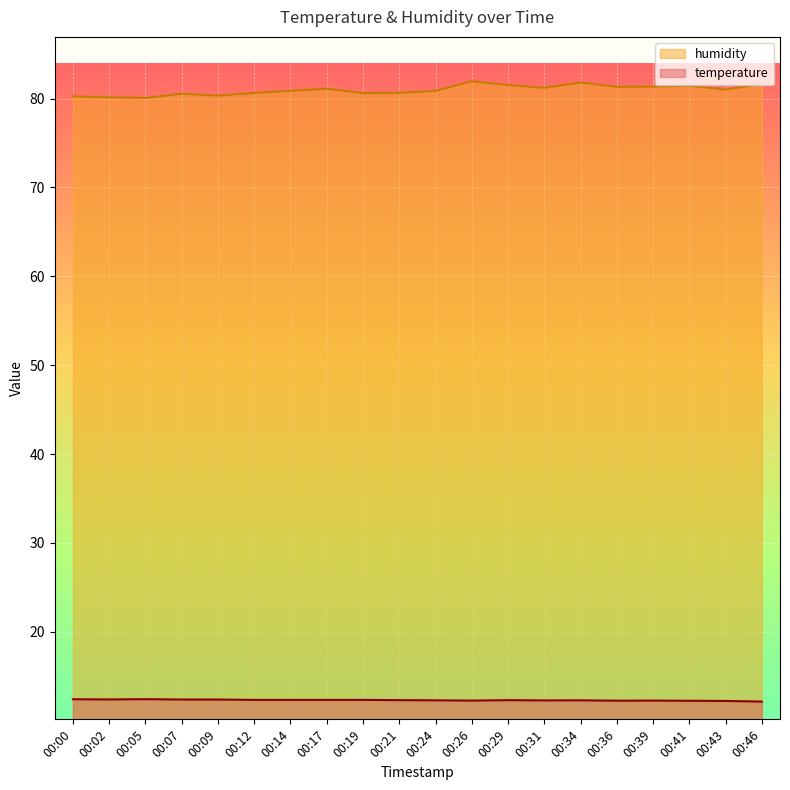

The value of temperature at 00:24 is 12.3. True or false?

True